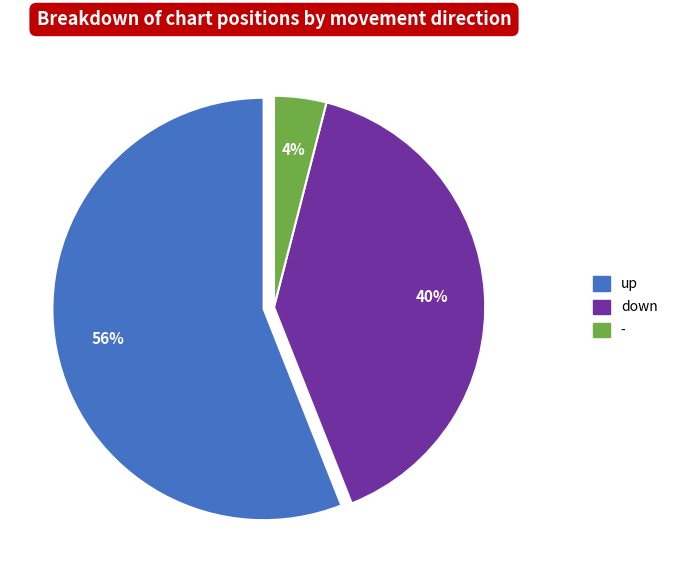

True or false: down accounts for 50% of the total.

False